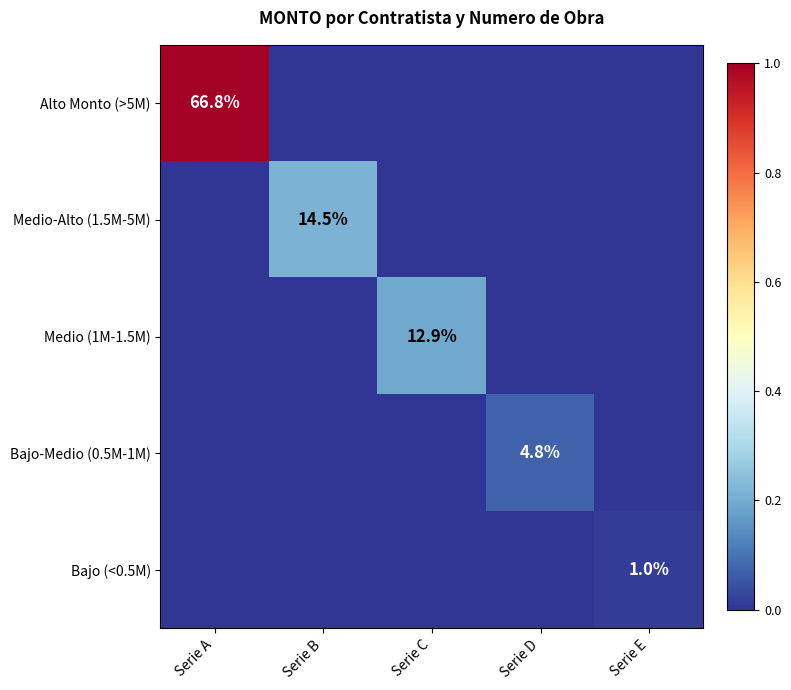

True or false: Medio-Alto (1.5M-5M) has a value of 14.5 at Serie B.

True